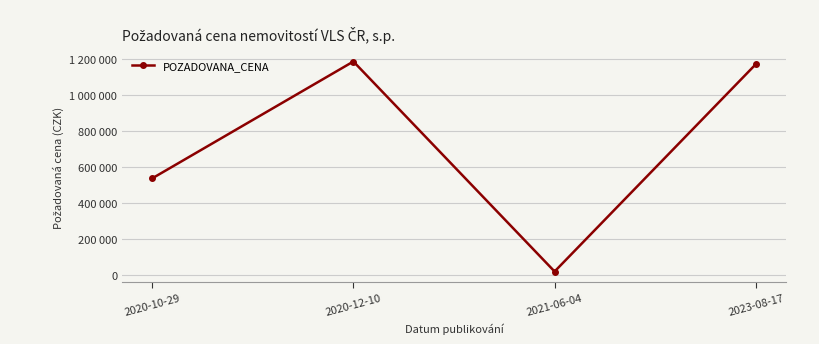

What is the label of the 3rd point from the right?

2020-12-10